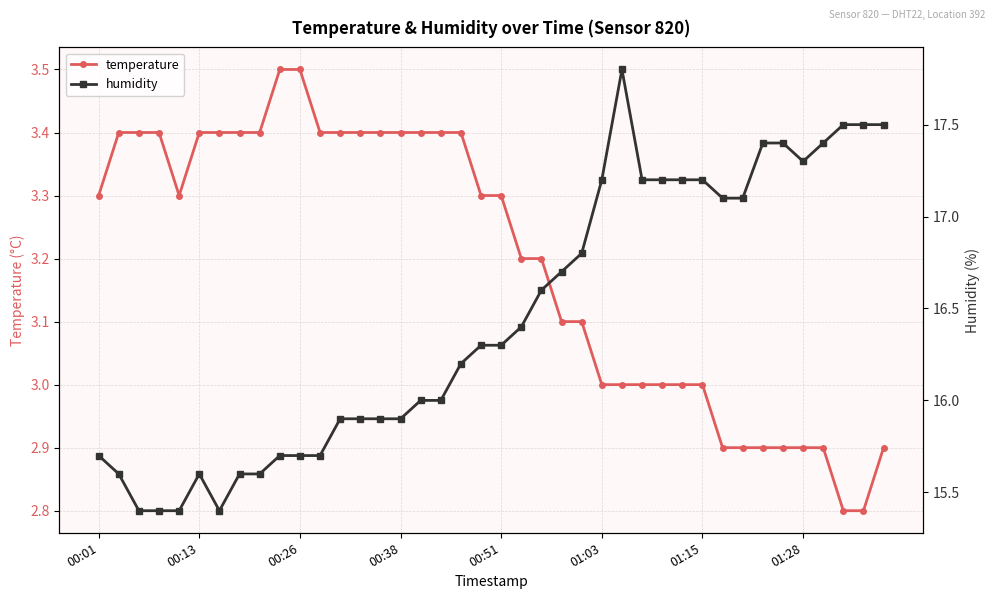

What is the highest value of the temperature series?

3.5